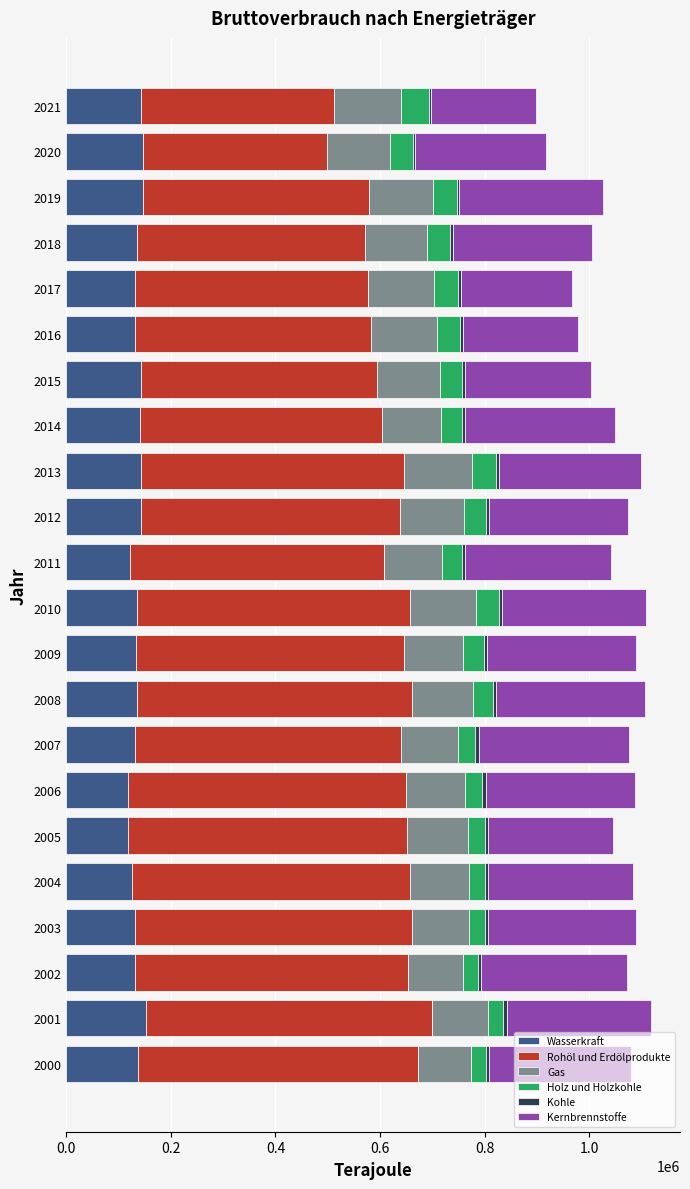

What is the lowest value of the Wasserkraft series?

117210